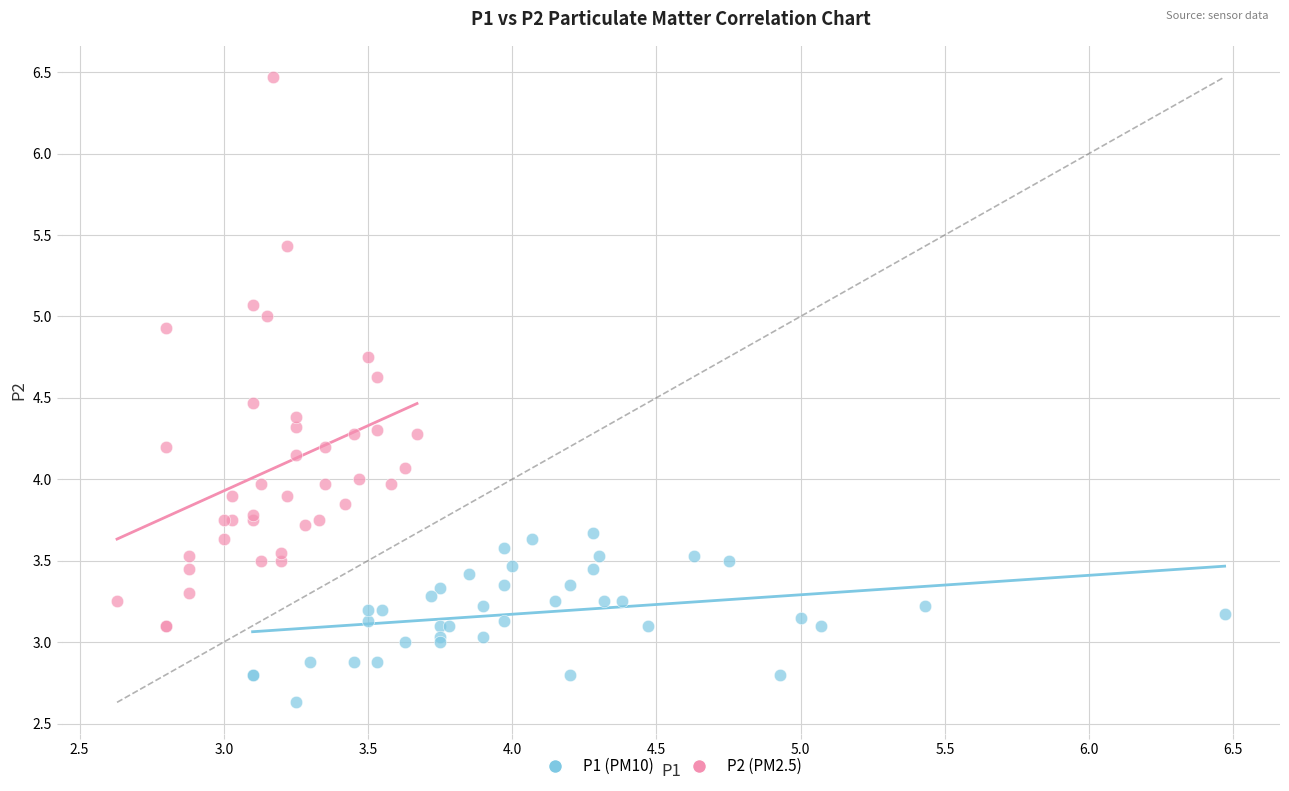

What are all the series names shown in the legend?

P1 (PM10), P2 (PM2.5)